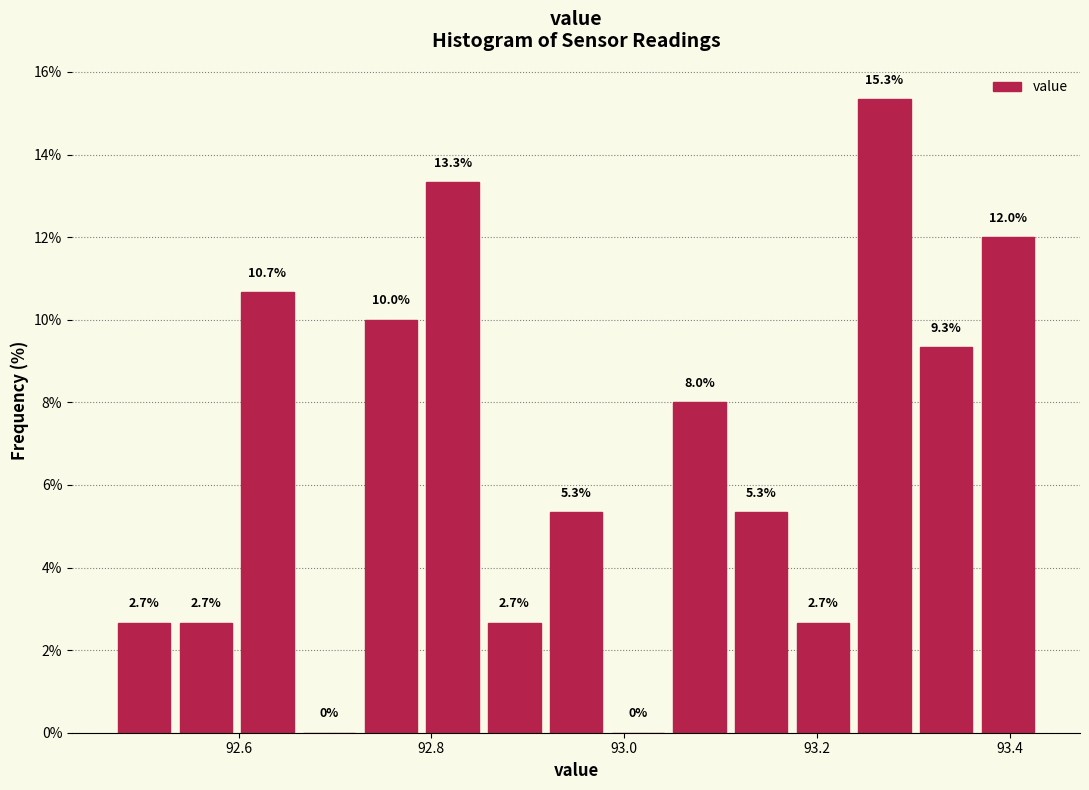

Read against the x-axis, roughly where is the centre of the tallest bar?

93.28